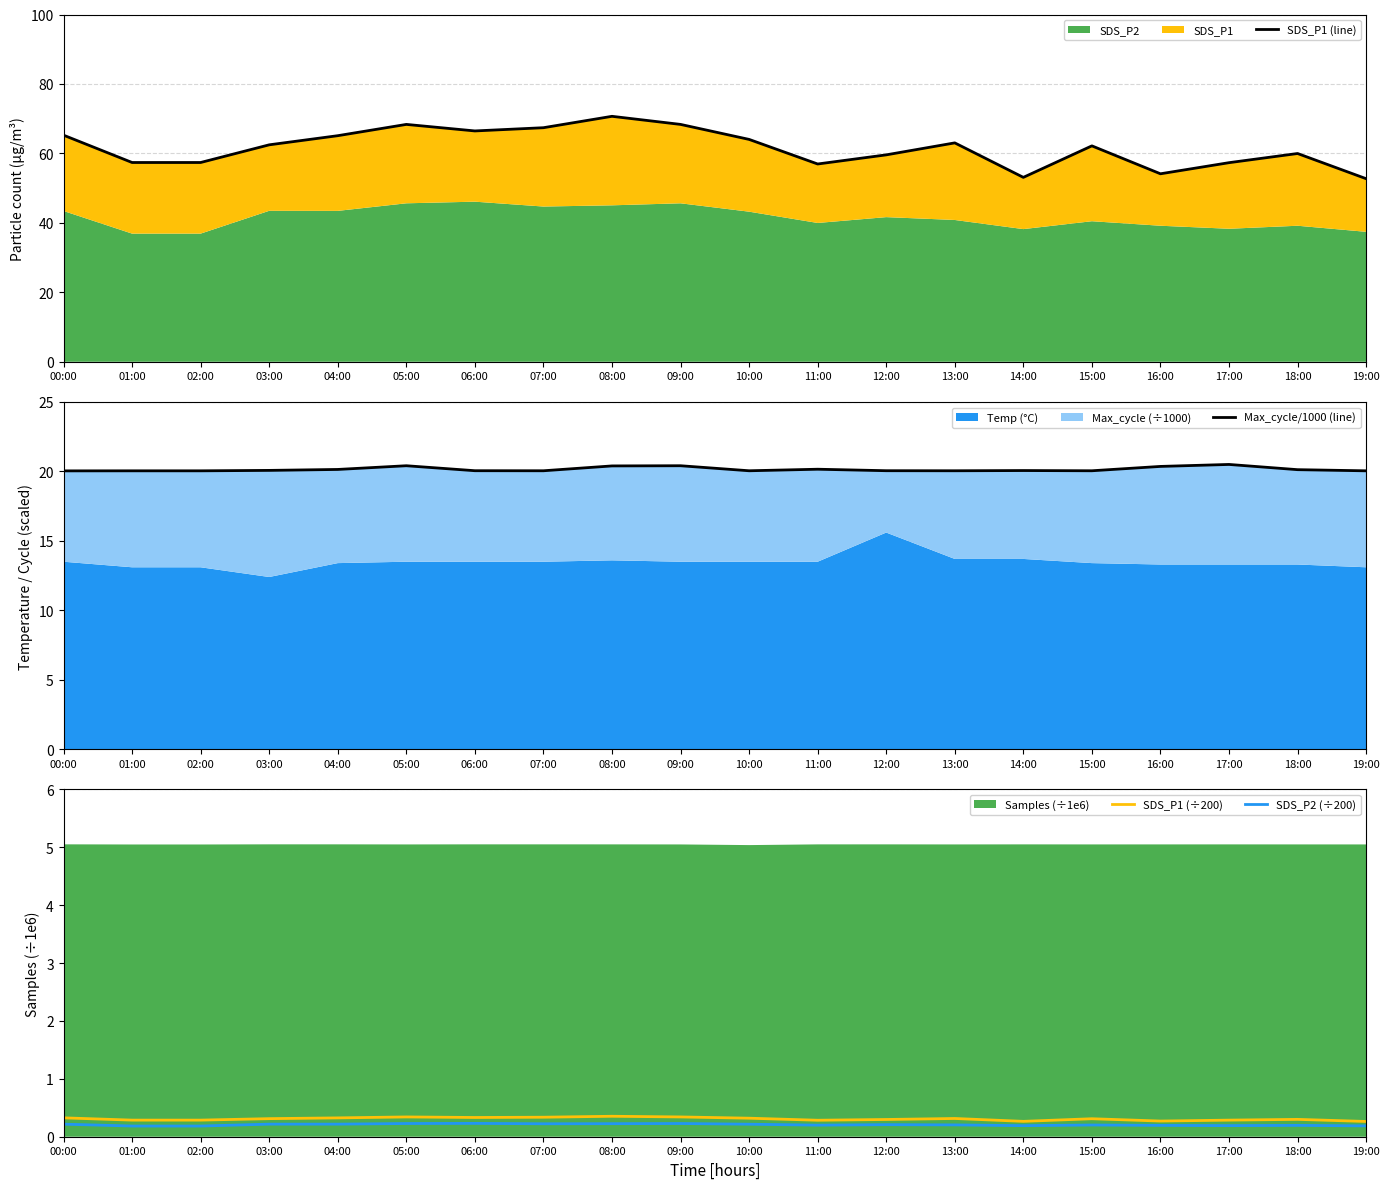

What is the highest value of the SDS_P1 (÷200) series?

0.4